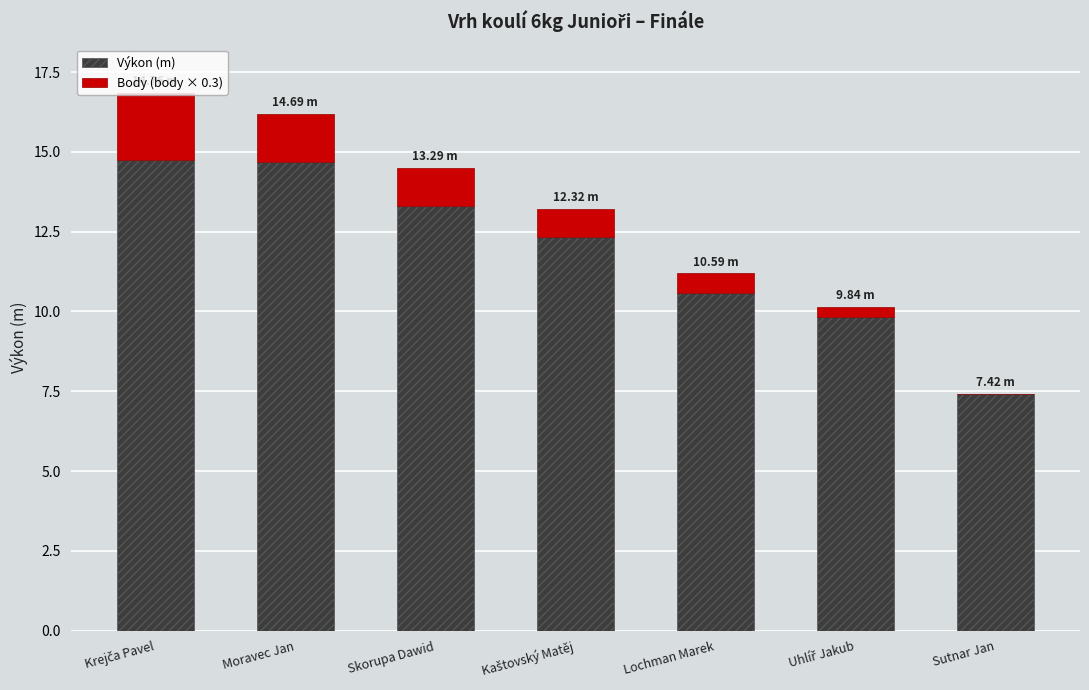

Where is Výkon (m) nearest to the value 11?

Lochman Marek